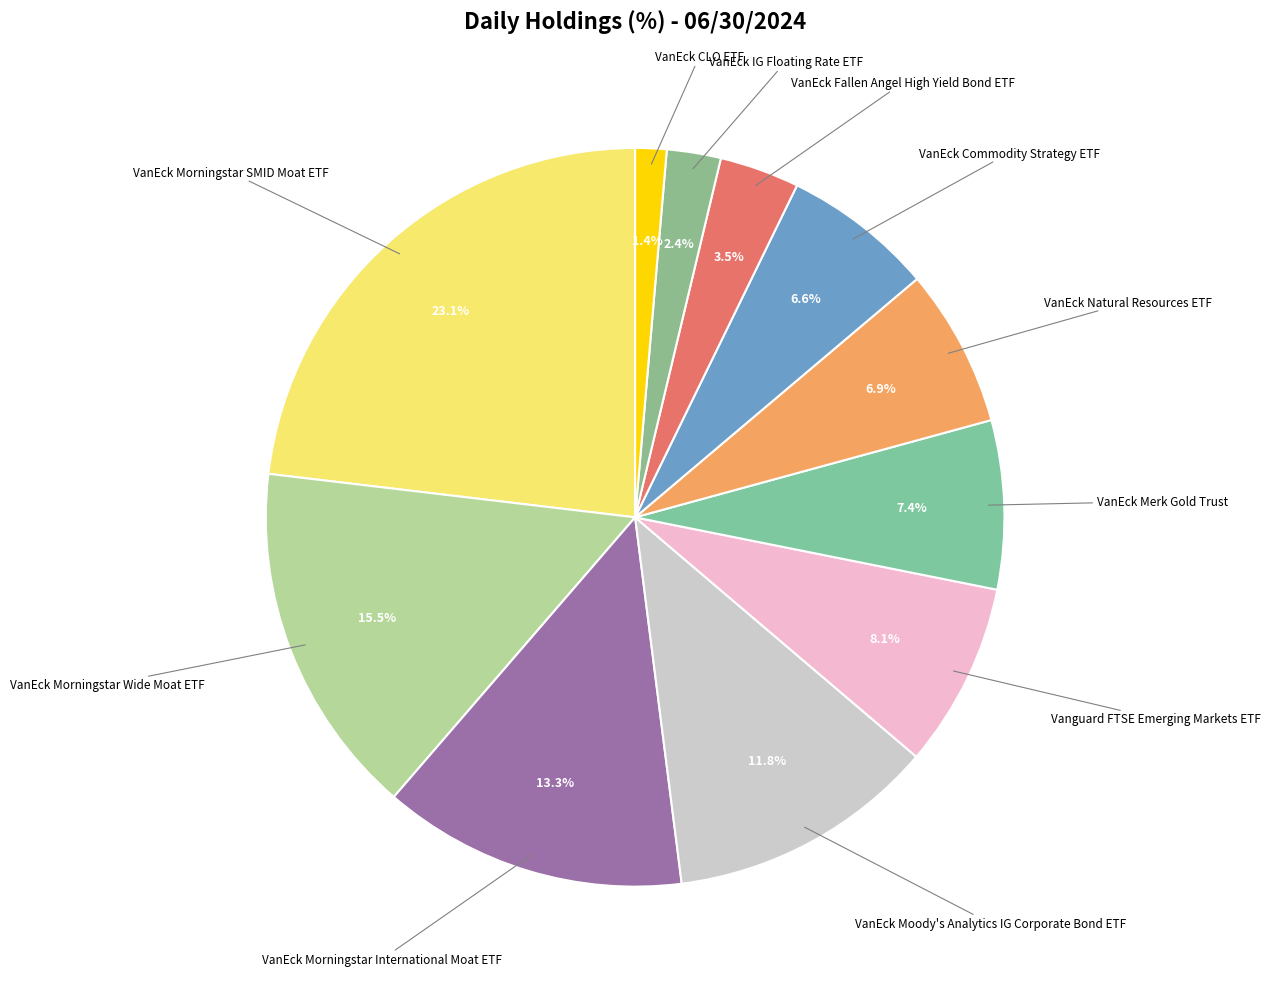

How many segments does this pie chart have?

11